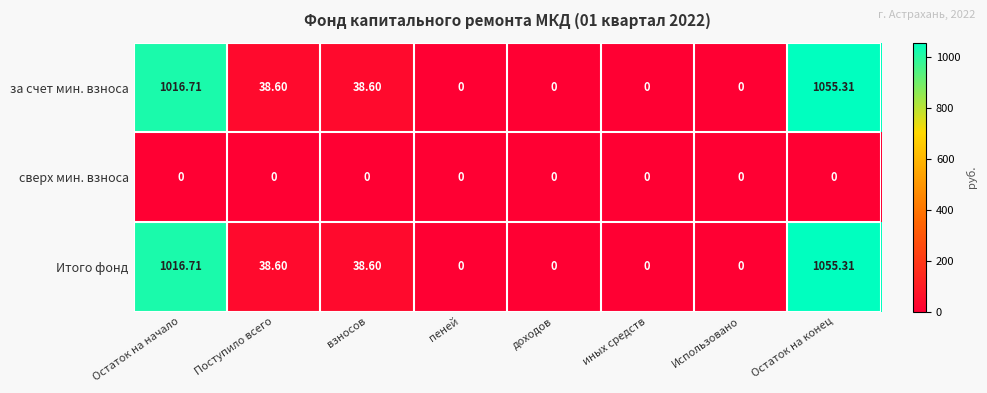

At which label does Итого фонд first exceed 38?

Остаток на начало